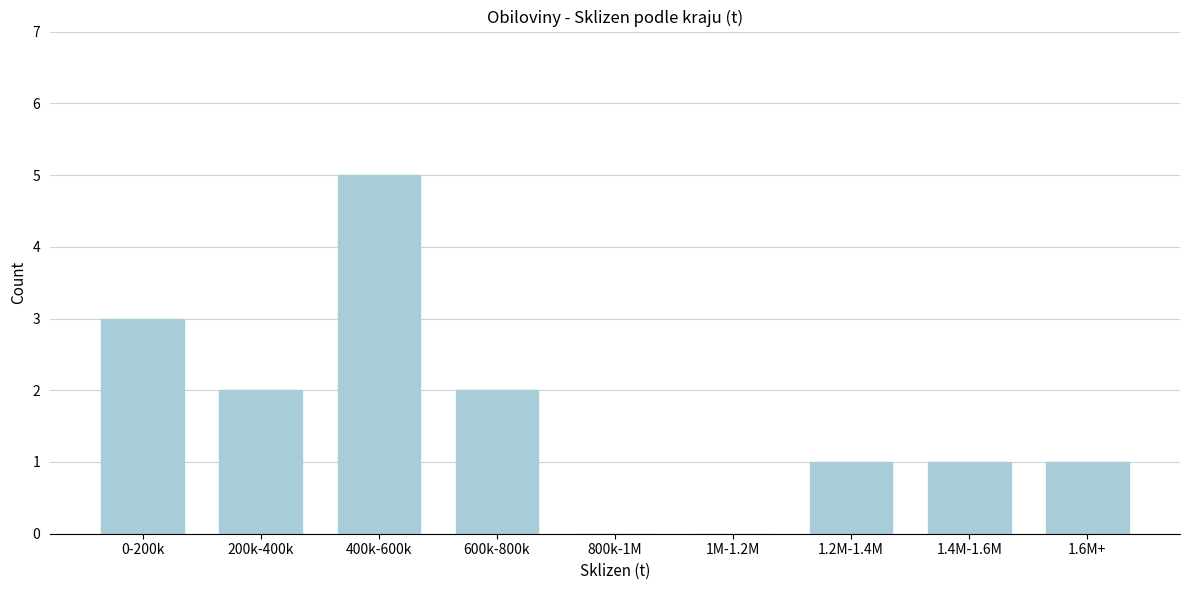

Reading left to right, extract all data points from this chart.

0-200k=3	200k-400k=2	400k-600k=5	600k-800k=2	800k-1M=0	1M-1.2M=0	1.2M-1.4M=1	1.4M-1.6M=1	1.6M+=1